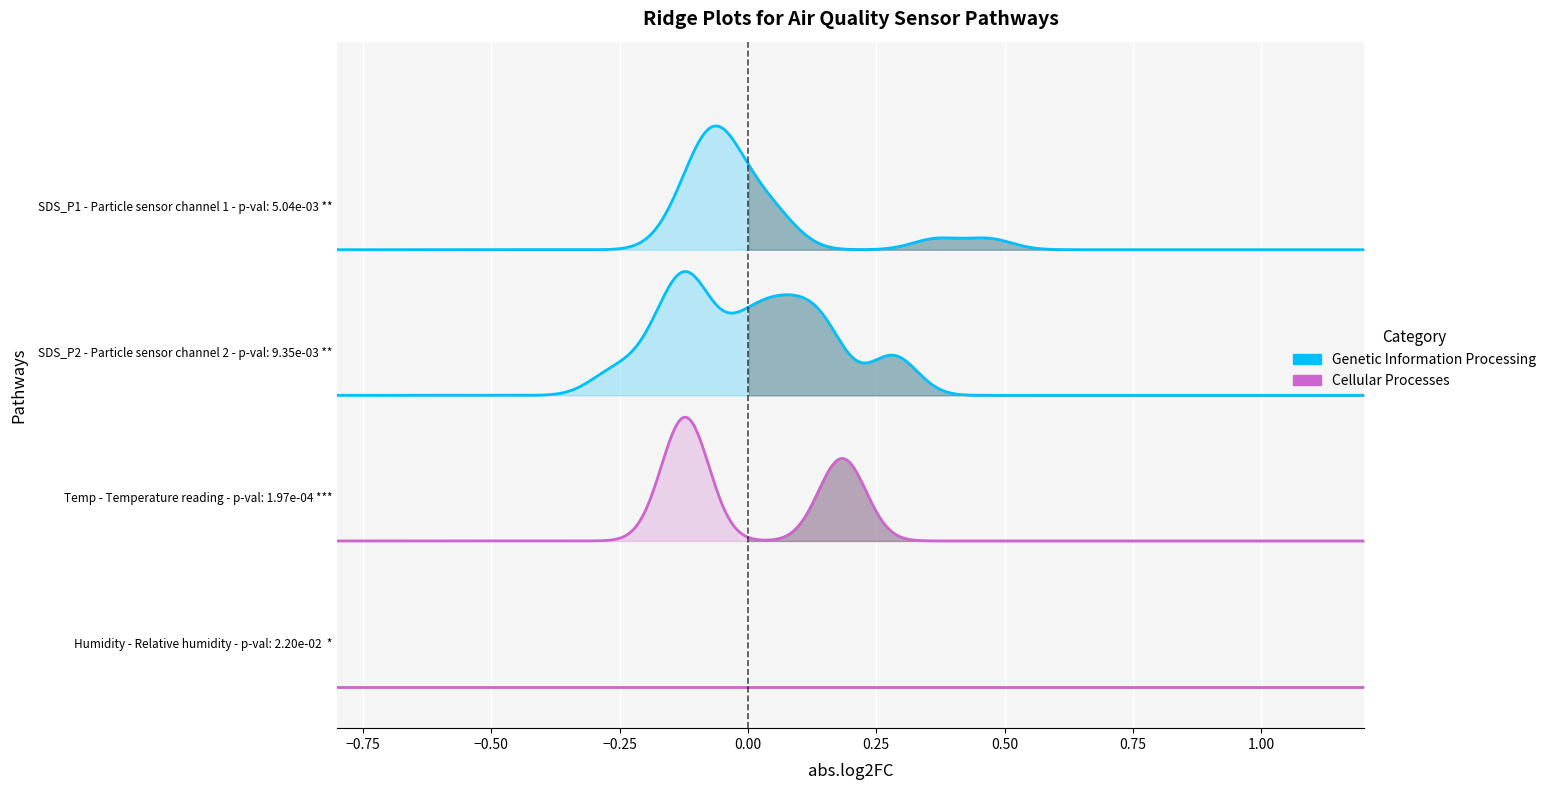

True or false: SDS_P1 and SDS_P2 cross at least once.

False